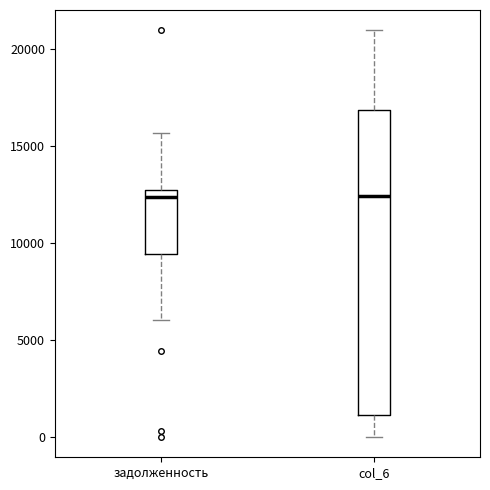

Reading left to right, read every box against the y-axis: the position of its median line, the range the box covers, and the ends of its whiskers. The values are not printed on the chart, so give them approximately, as read against the axis.

задолженность: median 12500 (just below the box's upper edge), box 9500 to 12500, whiskers 6000 to 15500
col_6: median 12500, box 1000 to 17000, whiskers 0 to 21000